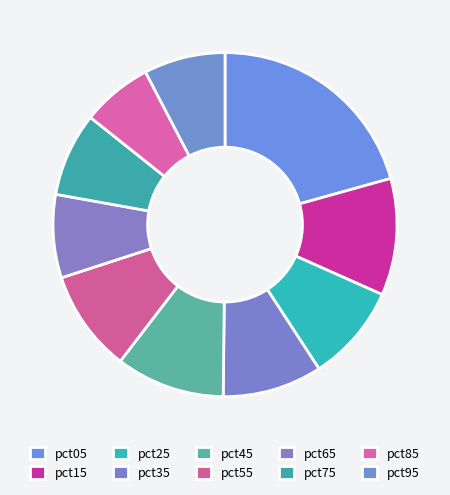

What is the largest slice in the pie chart?

pct05